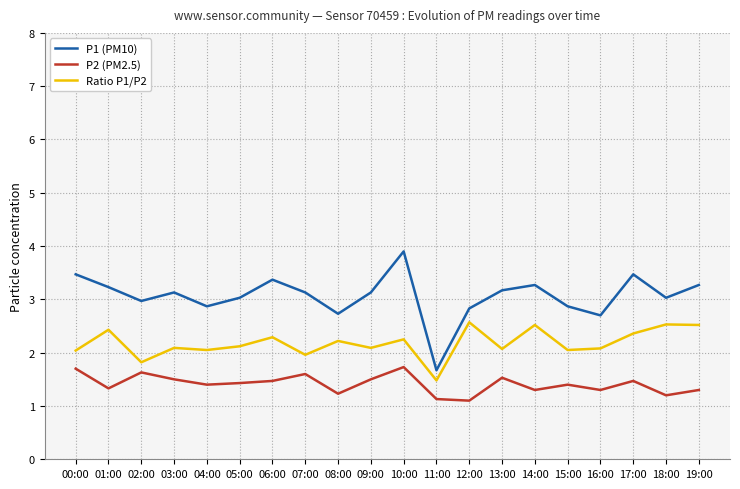

What value does the Ratio P1/P2 series have at 07:00?

2.0